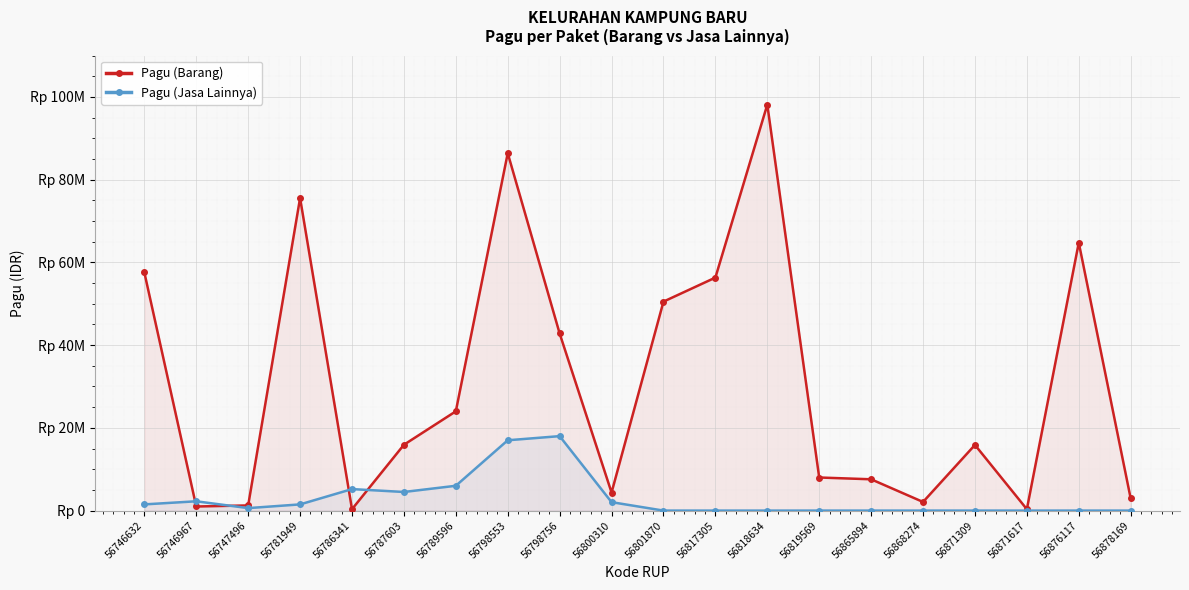

What is the total value across all series at 56789596?

30000000